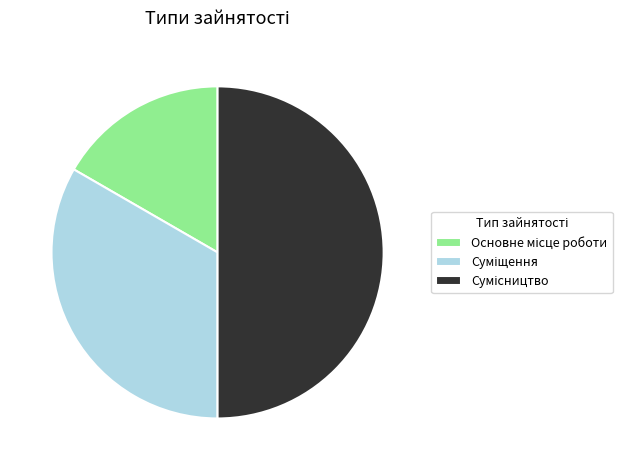

How much of the chart is everything except Основне місце роботи?

83.3%